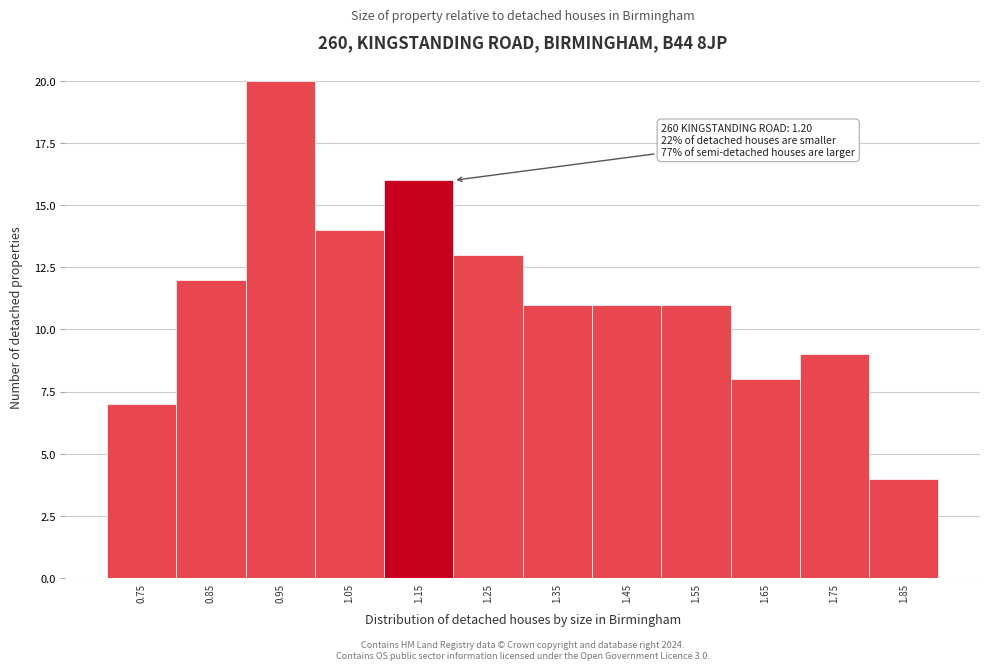

Reading right to left, transcribe all the data shown in this chart.

4	9	8	11	11	11	13	16	14	20	12	7